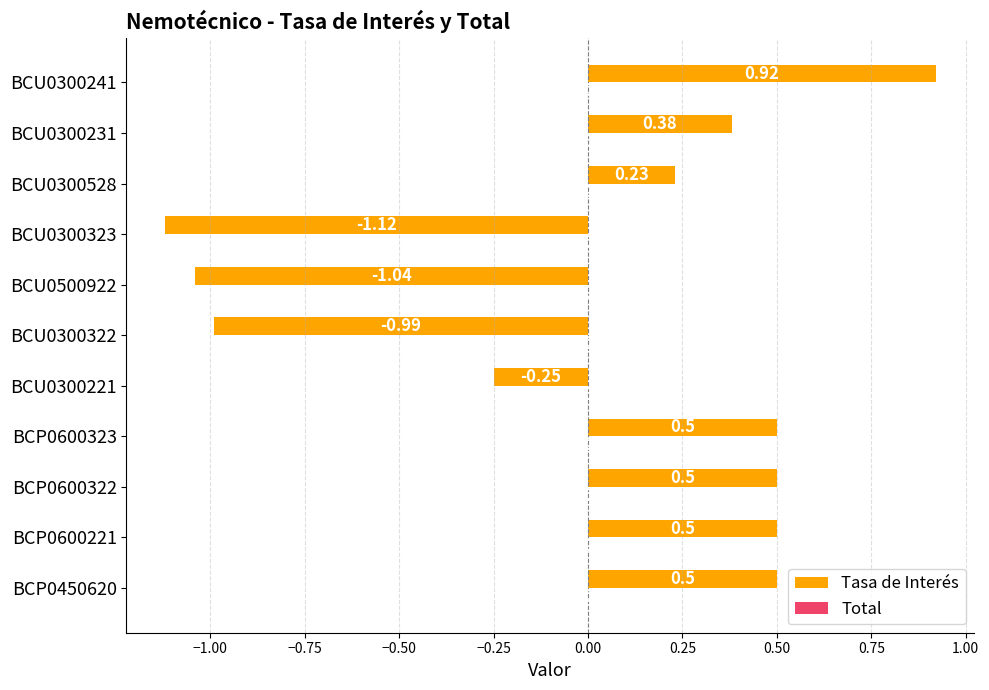

Between BCP0600323 and BCU0300221, which is larger?

BCP0600323